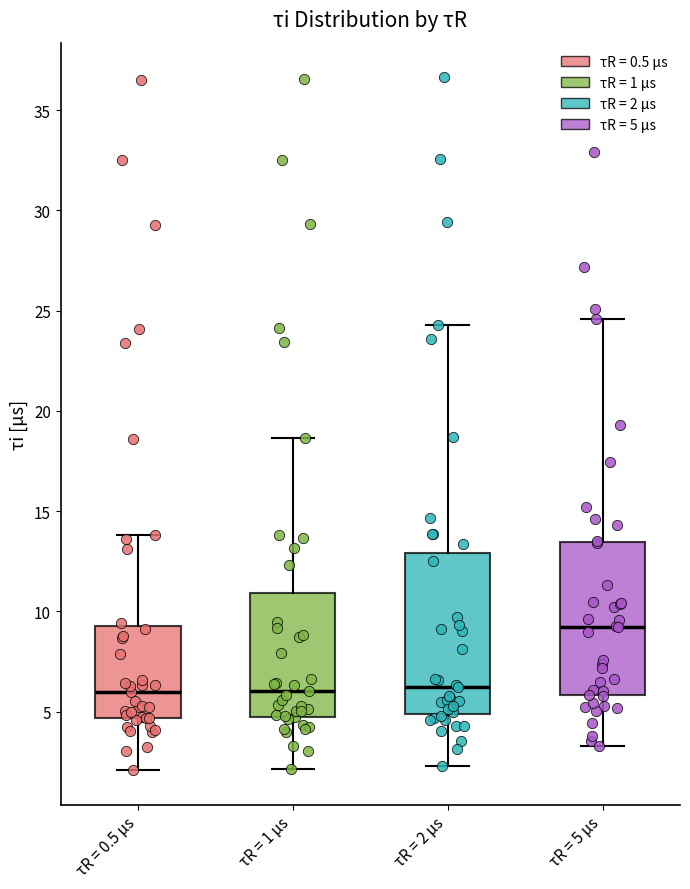

Reading left to right, read every box against the y-axis: the position of its median line, the range the box covers, and the ends of its whiskers. The values are not printed on the chart, so give them approximately, as read against the axis.

τR = 0.5 μs: median 6.0, box 4.5 to 9.5, whiskers 2.0 to 14.0
τR = 1 μs: median 6.0, box 5.0 to 11.0, whiskers 2.0 to 18.5
τR = 2 μs: median 6.0, box 5.0 to 13.0, whiskers 2.5 to 24.5
τR = 5 μs: median 9.0, box 6.0 to 13.5, whiskers 3.5 to 24.5